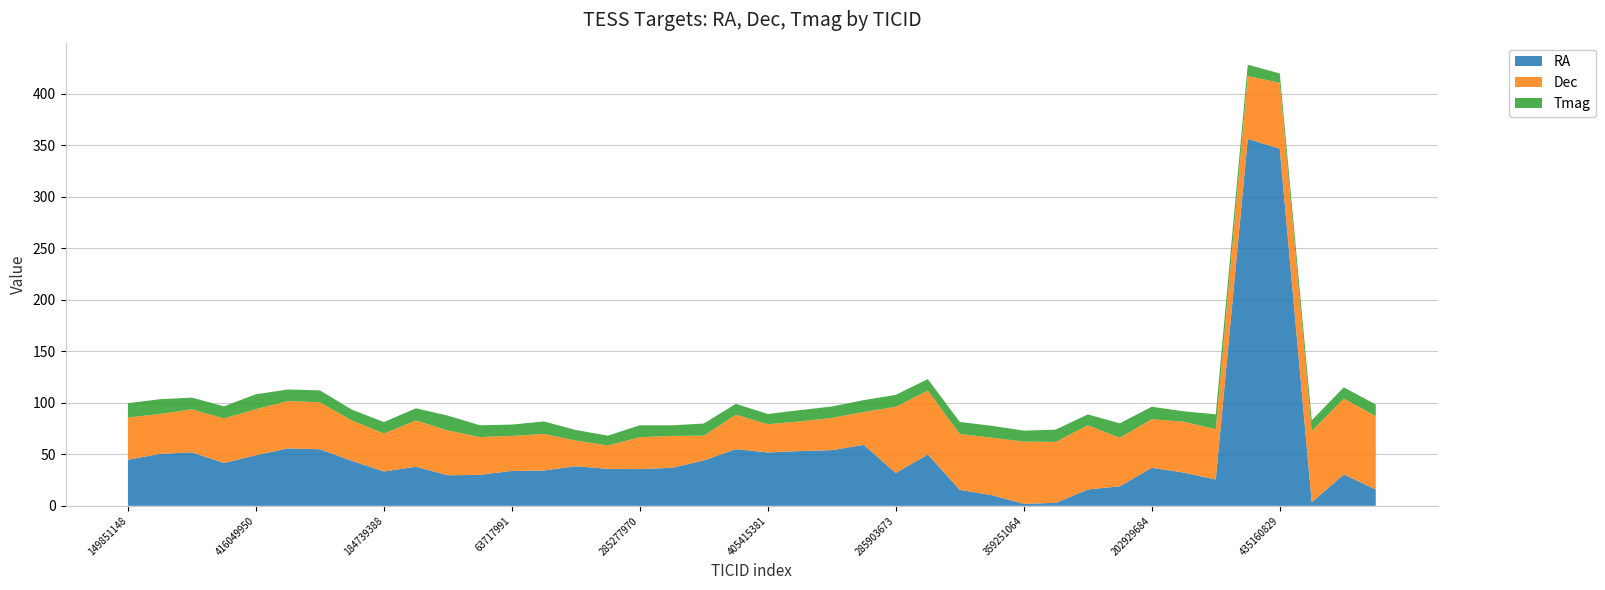

Reading left to right, transcribe all the data shown in this chart.

RA: 44.8	50.4	51.9	41.6	49.1	55.8	54.9	43.6	33.3	37.9	29.7	30.0	33.9	34.3	38.4	35.9	35.7	36.9	44.1	54.9	51.8	53.1	54.0	59.1	31.8	49.9	15.5	10.3	1.9	2.9	15.8	19.0	36.9	32.2	25.6	356.0	346.5	3.3	30.5	15.8
Dec: 40.9	38.8	41.7	43.2	44.7	45.9	45.5	39.2	36.8	44.9	43.4	36.7	34.0	35.4	24.9	22.7	30.9	31.0	24.0	33.5	27.4	28.7	31.3	32.0	64.3	61.9	54.2	55.8	60.4	59.1	62.4	47.0	47.2	49.4	48.8	61.0	63.9	69.3	73.5	71.2
Tmag: 13.9	14.3	11.4	11.7	14.4	11.2	11.6	10.5	11.1	11.7	14.4	11.5	11.0	12.1	10.2	9.5	11.6	10.3	11.8	10.5	9.9	11.0	11.0	11.5	11.6	11.2	11.7	11.4	10.6	11.9	10.5	14.0	12.0	10.0	14.5	11.0	9.1	10.3	10.9	11.3